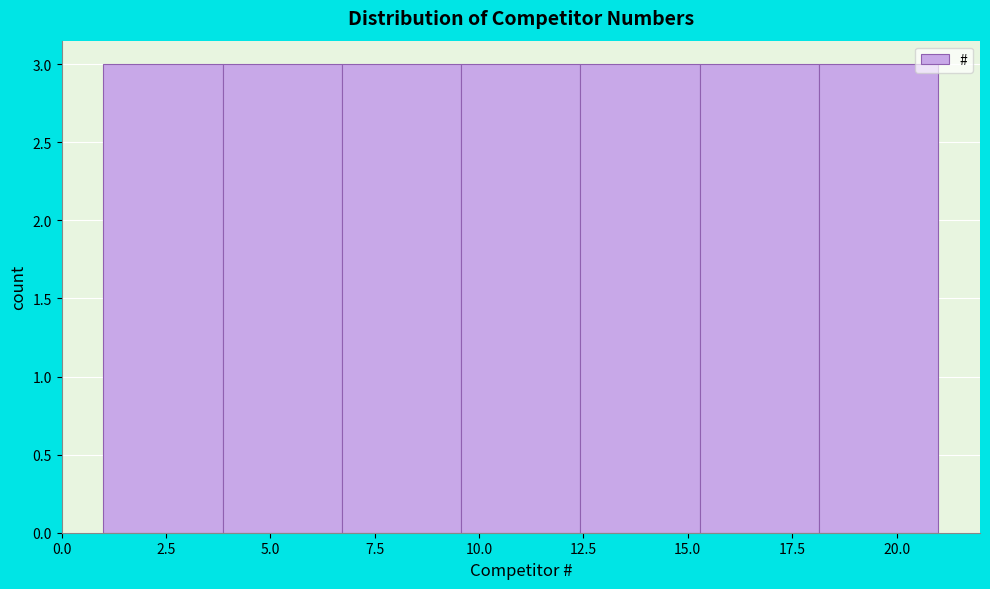

How tall is the bar that spans 4.0 to 6.5 on the x-axis? Neither the bar edges nor the heights are printed on the chart, so give them approximately, as read against the axes.

3